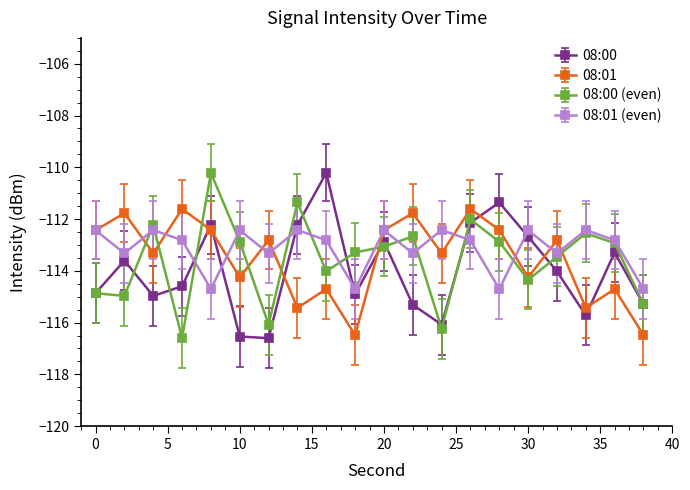

After their last crossing, which series has the higher values: 08:00 or 08:01 (even)?

08:01 (even)